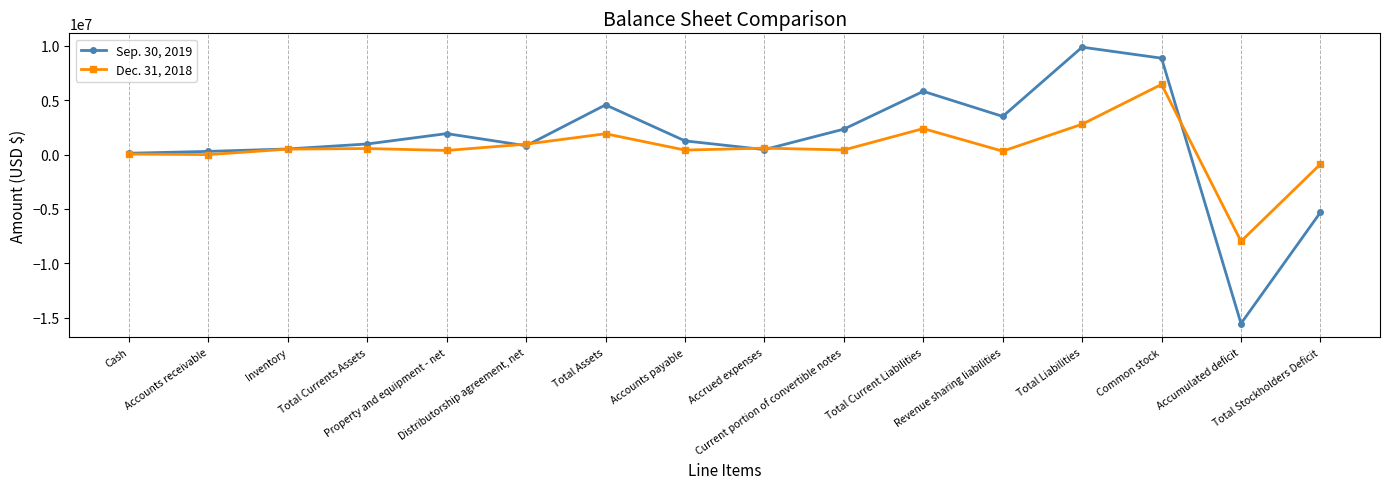

Which series has the widest spread of values?

Sep. 30, 2019